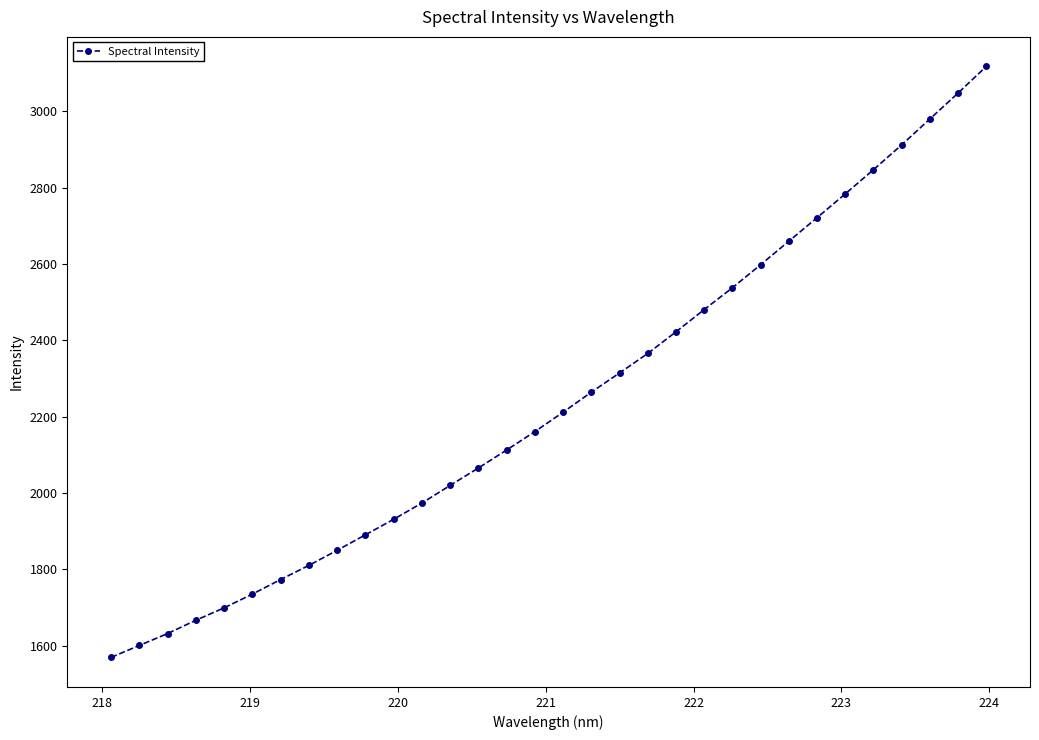

What is the smallest value displayed?

1569.1